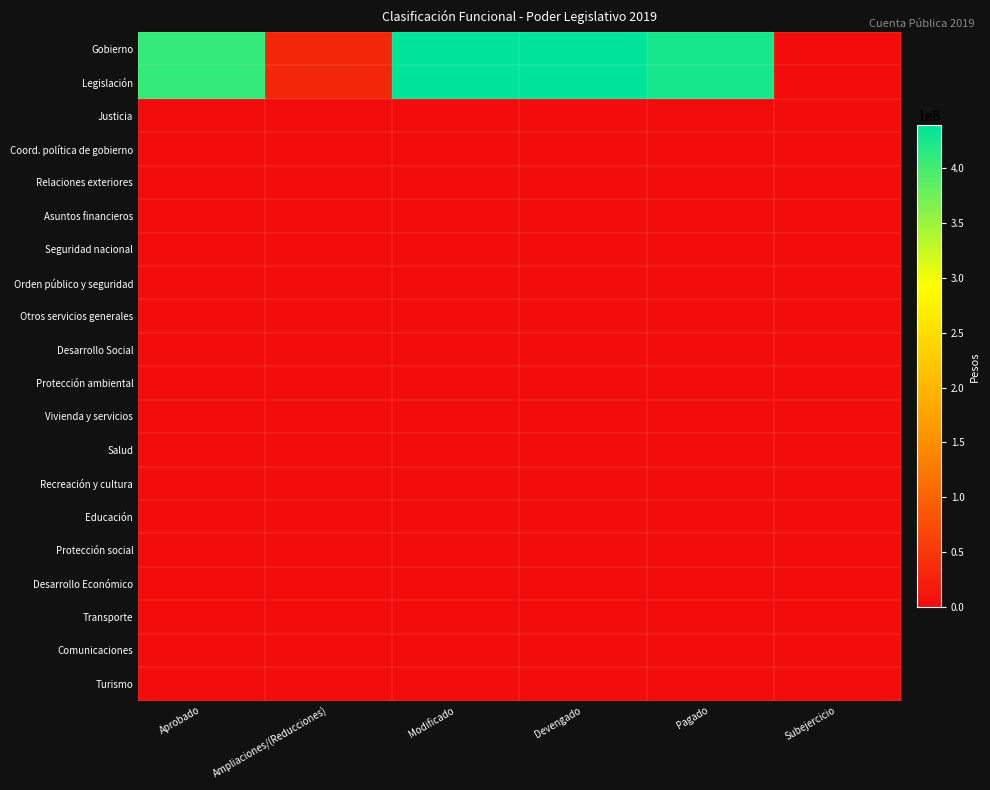

Reading right to left, extract all data points from this chart.

Gobierno: Subejercicio=0.0	Pagado=425783948.1	Devengado=438642224.5	Modificado=438642224.5	Ampliaciones/(Reducciones)=30533231.5	Aprobado=408108993.0
Legislación: Subejercicio=0.0	Pagado=425783948.1	Devengado=438642224.5	Modificado=438642224.5	Ampliaciones/(Reducciones)=30533231.5	Aprobado=408108993.0
Justicia: Subejercicio=0.0	Pagado=0.0	Devengado=0.0	Modificado=0.0	Ampliaciones/(Reducciones)=0.0	Aprobado=0.0
Coord. política de gobierno: Subejercicio=0.0	Pagado=0.0	Devengado=0.0	Modificado=0.0	Ampliaciones/(Reducciones)=0.0	Aprobado=0.0
Relaciones exteriores: Subejercicio=0.0	Pagado=0.0	Devengado=0.0	Modificado=0.0	Ampliaciones/(Reducciones)=0.0	Aprobado=0.0
Asuntos financieros: Subejercicio=0.0	Pagado=0.0	Devengado=0.0	Modificado=0.0	Ampliaciones/(Reducciones)=0.0	Aprobado=0.0
Seguridad nacional: Subejercicio=0.0	Pagado=0.0	Devengado=0.0	Modificado=0.0	Ampliaciones/(Reducciones)=0.0	Aprobado=0.0
Orden público y seguridad: Subejercicio=0.0	Pagado=0.0	Devengado=0.0	Modificado=0.0	Ampliaciones/(Reducciones)=0.0	Aprobado=0.0
Otros servicios generales: Subejercicio=0.0	Pagado=0.0	Devengado=0.0	Modificado=0.0	Ampliaciones/(Reducciones)=0.0	Aprobado=0.0
Desarrollo Social: Subejercicio=0.0	Pagado=0.0	Devengado=0.0	Modificado=0.0	Ampliaciones/(Reducciones)=0.0	Aprobado=0.0
Protección ambiental: Subejercicio=0.0	Pagado=0.0	Devengado=0.0	Modificado=0.0	Ampliaciones/(Reducciones)=0.0	Aprobado=0.0
Vivienda y servicios: Subejercicio=0.0	Pagado=0.0	Devengado=0.0	Modificado=0.0	Ampliaciones/(Reducciones)=0.0	Aprobado=0.0
Salud: Subejercicio=0.0	Pagado=0.0	Devengado=0.0	Modificado=0.0	Ampliaciones/(Reducciones)=0.0	Aprobado=0.0
Recreación y cultura: Subejercicio=0.0	Pagado=0.0	Devengado=0.0	Modificado=0.0	Ampliaciones/(Reducciones)=0.0	Aprobado=0.0
Educación: Subejercicio=0.0	Pagado=0.0	Devengado=0.0	Modificado=0.0	Ampliaciones/(Reducciones)=0.0	Aprobado=0.0
Protección social: Subejercicio=0.0	Pagado=0.0	Devengado=0.0	Modificado=0.0	Ampliaciones/(Reducciones)=0.0	Aprobado=0.0
Desarrollo Económico: Subejercicio=0.0	Pagado=0.0	Devengado=0.0	Modificado=0.0	Ampliaciones/(Reducciones)=0.0	Aprobado=0.0
Transporte: Subejercicio=0.0	Pagado=0.0	Devengado=0.0	Modificado=0.0	Ampliaciones/(Reducciones)=0.0	Aprobado=0.0
Comunicaciones: Subejercicio=0.0	Pagado=0.0	Devengado=0.0	Modificado=0.0	Ampliaciones/(Reducciones)=0.0	Aprobado=0.0
Turismo: Subejercicio=0.0	Pagado=0.0	Devengado=0.0	Modificado=0.0	Ampliaciones/(Reducciones)=0.0	Aprobado=0.0